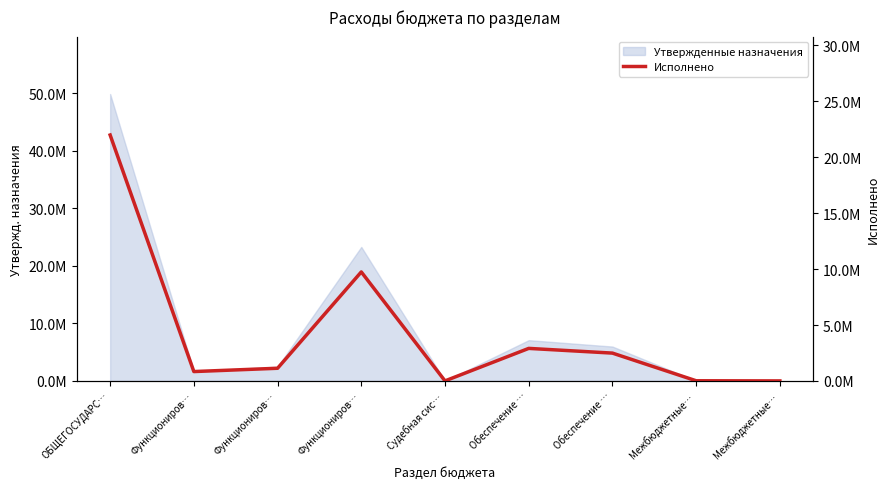

Which has a higher value, Функциониров… or Межбюджетные…?

Функциониров…